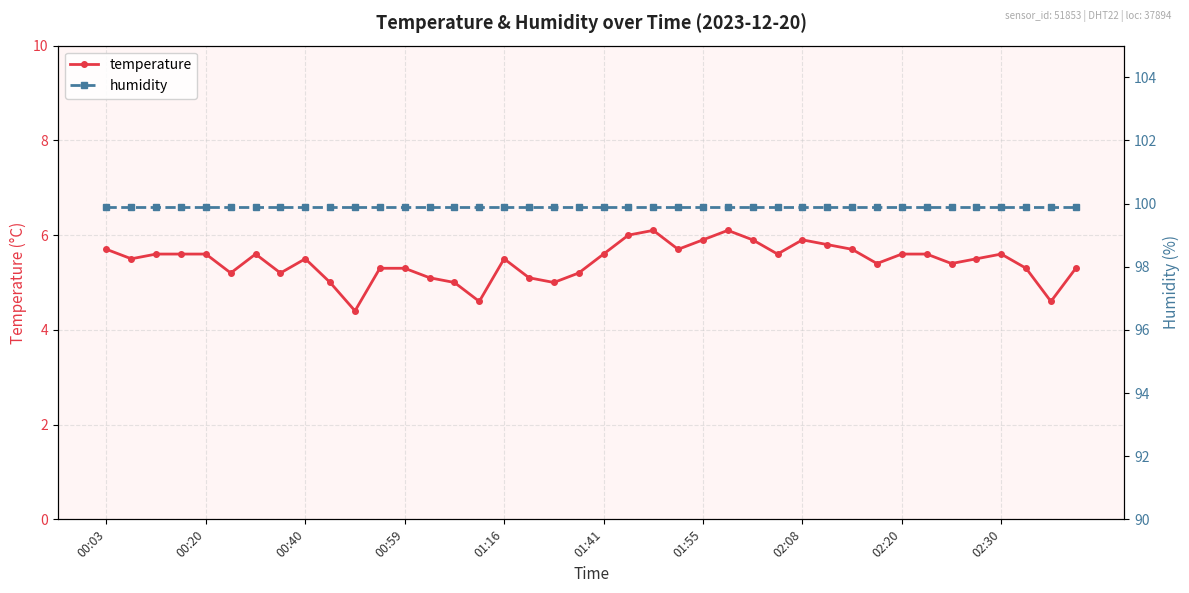

At how many categories does at least one series exceed 87?

40